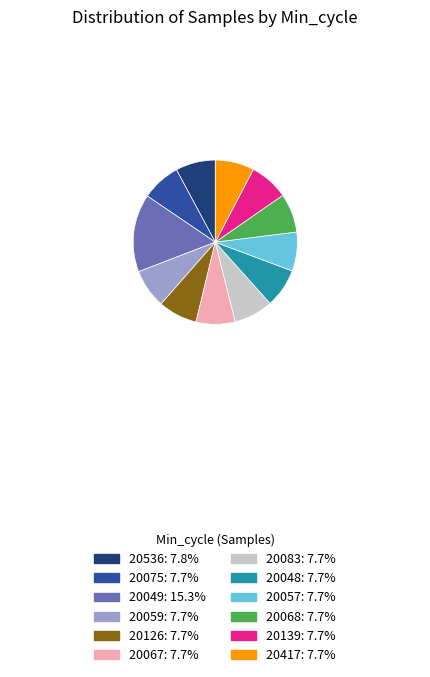

Does any single category account for the majority?

No